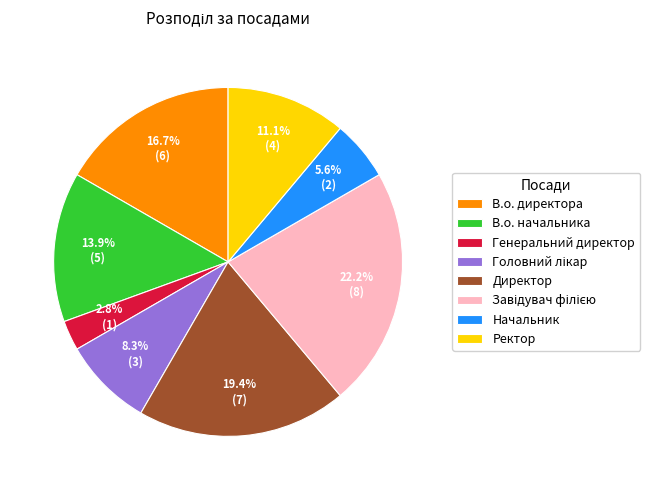

How many segments does this pie chart have?

8